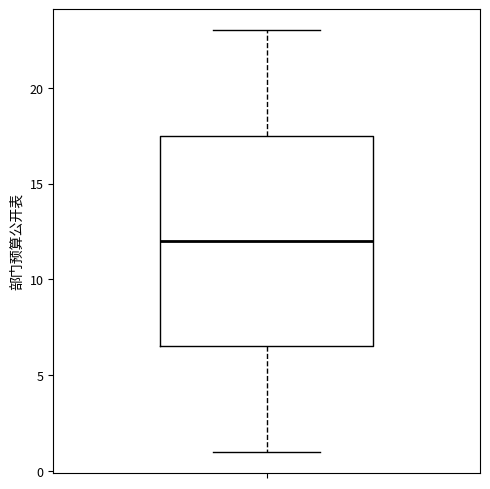

Read this box plot against the y-axis: the position of the median line, the range covered by the box, and the ends of both whiskers. The values are not printed on the chart, so give them approximately, as read against the axis.

median 12.0, box 6.5 to 17.5, whiskers 1.0 to 23.0